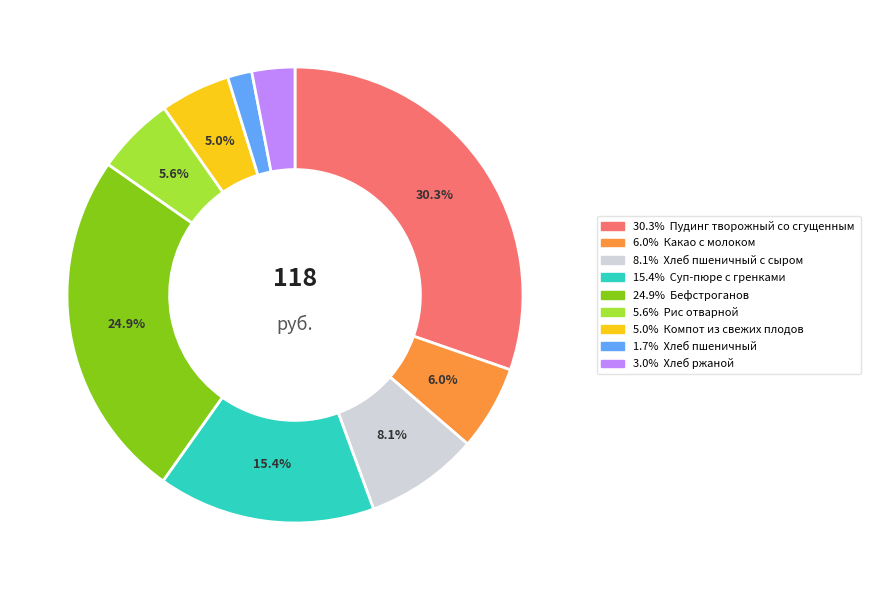

Is there a majority slice in this chart?

No